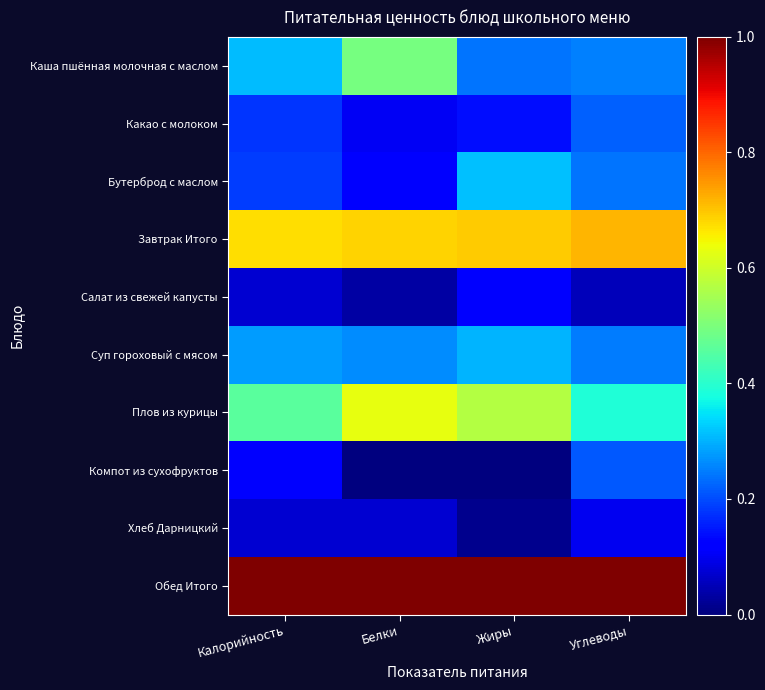

Reading left to right, extract all data points from this chart.

Каша пшённая молочная с маслом: Калорийность=0.3	Белки=0.5	Жиры=0.2	Углеводы=0.3
Какао с молоком: Калорийность=0.2	Белки=0.1	Жиры=0.1	Углеводы=0.2
Бутерброд с маслом: Калорийность=0.2	Белки=0.1	Жиры=0.3	Углеводы=0.2
Завтрак Итого: Калорийность=0.7	Белки=0.7	Жиры=0.7	Углеводы=0.7
Салат из свежей капусты: Калорийность=0.1	Белки=0.0	Жиры=0.1	Углеводы=0.1
Суп гороховый с мясом: Калорийность=0.3	Белки=0.3	Жиры=0.3	Углеводы=0.2
Плов из курицы: Калорийность=0.5	Белки=0.6	Жиры=0.6	Углеводы=0.4
Компот из сухофруктов: Калорийность=0.1	Белки=0.0	Жиры=0.0	Углеводы=0.2
Хлеб Дарницкий: Калорийность=0.1	Белки=0.1	Жиры=0.0	Углеводы=0.1
Обед Итого: Калорийность=1.0	Белки=1.0	Жиры=1.0	Углеводы=1.0